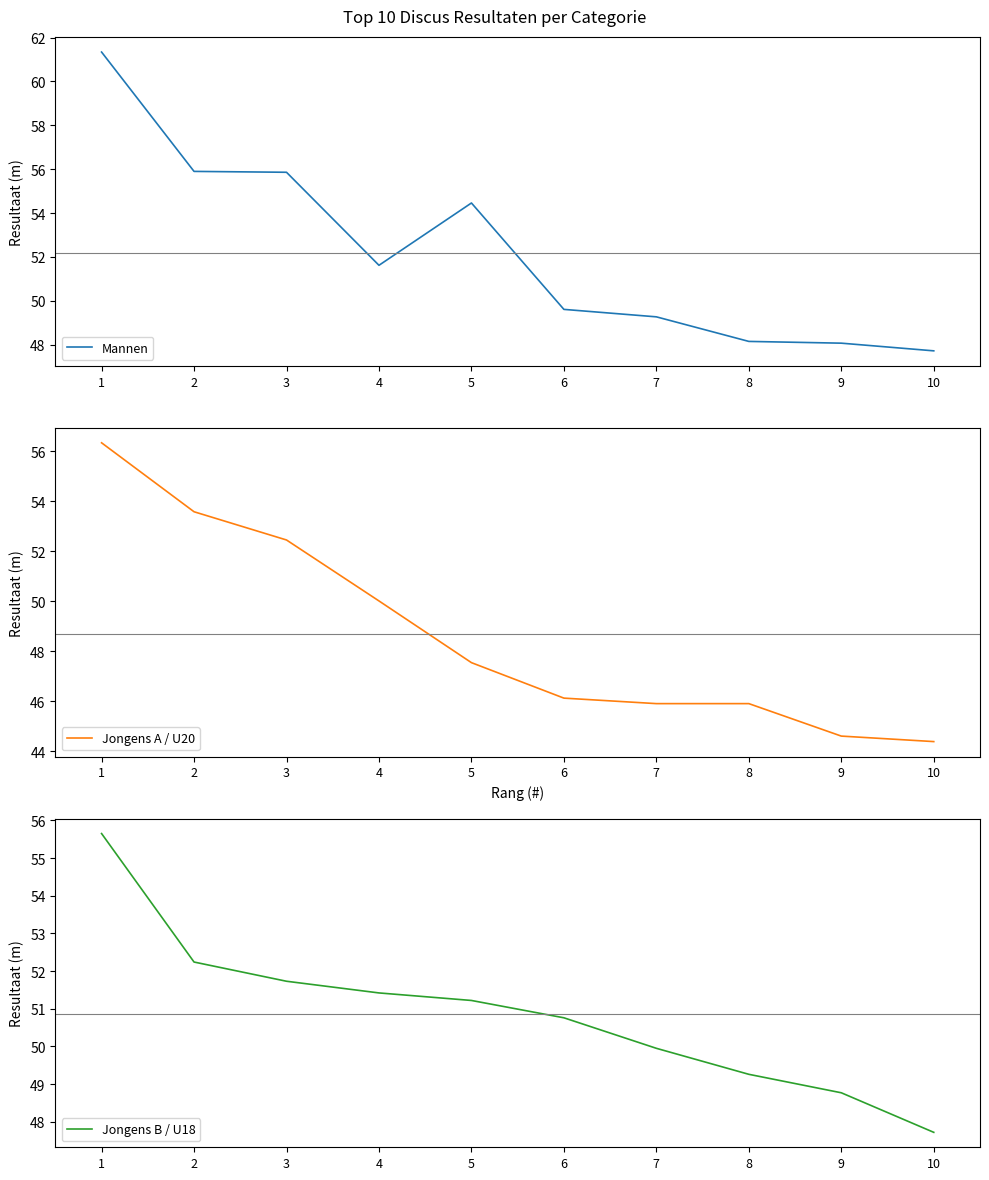

Reading left to right, transcribe all the data shown in this chart.

Mannen: 61.3	55.9	55.9	51.6	54.5	49.6	49.3	48.1	48.1	47.7
Jongens A / U20: 56.3	53.6	52.5	50.0	47.5	46.1	45.9	45.9	44.6	44.4
Jongens B / U18: 55.6	52.2	51.7	51.4	51.2	50.8	50.0	49.3	48.8	47.7